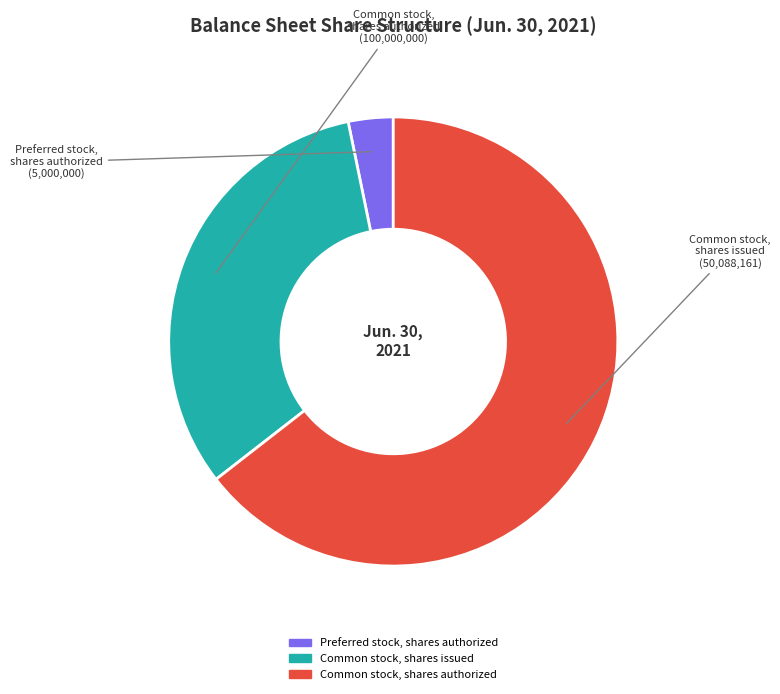

Which slice is the largest?

Common stock, shares authorized